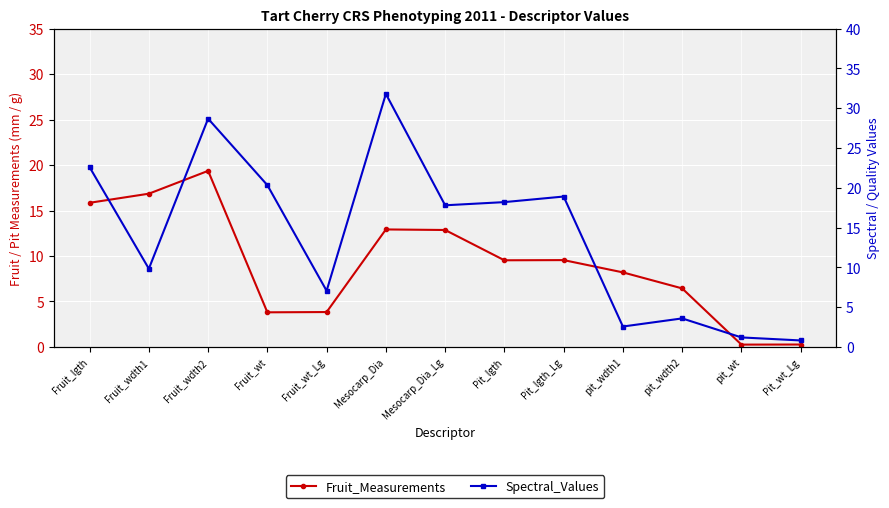

Reading left to right, what are all the values shown in this chart?

Fruit_Measurements: Fruit_lgth=15.8	Fruit_wdth1=16.9	Fruit_wdth2=19.4	Fruit_wt=3.8	Fruit_wt_Lg=3.8	Mesocarp_Dia=12.9	Mesocarp_Dia_Lg=12.9	Pit_lgth=9.5	Pit_lgth_Lg=9.6	pit_wdth1=8.2	pit_wdth2=6.4	pit_wt=0.3	Pit_wt_Lg=0.3
Spectral_Values: Fruit_lgth=22.6	Fruit_wdth1=9.8	Fruit_wdth2=28.7	Fruit_wt=20.3	Fruit_wt_Lg=7.1	Mesocarp_Dia=31.8	Mesocarp_Dia_Lg=17.8	Pit_lgth=18.2	Pit_lgth_Lg=18.9	pit_wdth1=2.6	pit_wdth2=3.6	pit_wt=1.2	Pit_wt_Lg=0.8